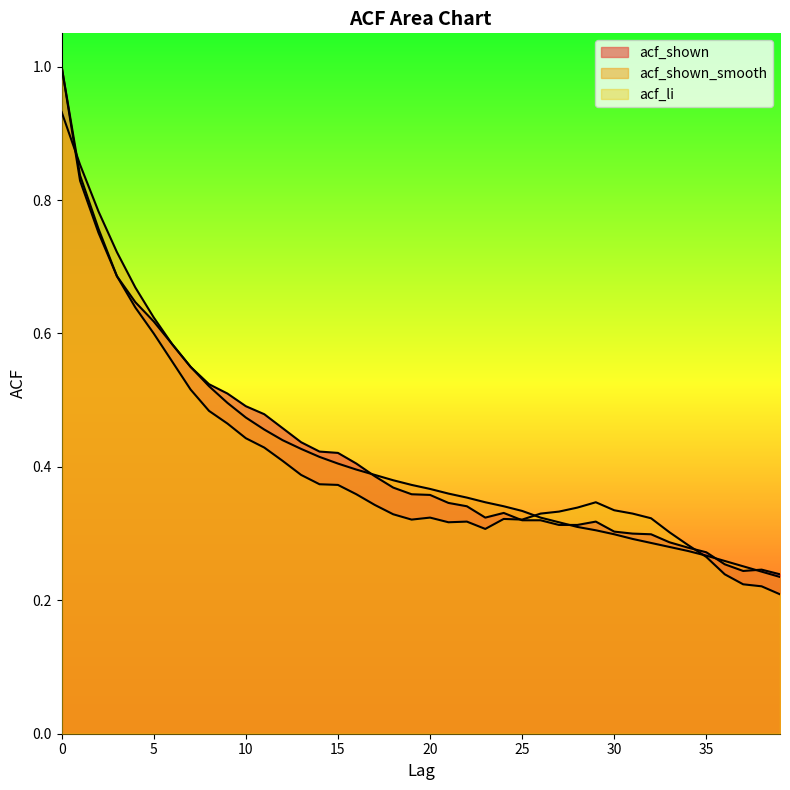

What is the value of the acf_li point at the 8th from the left?

0.5